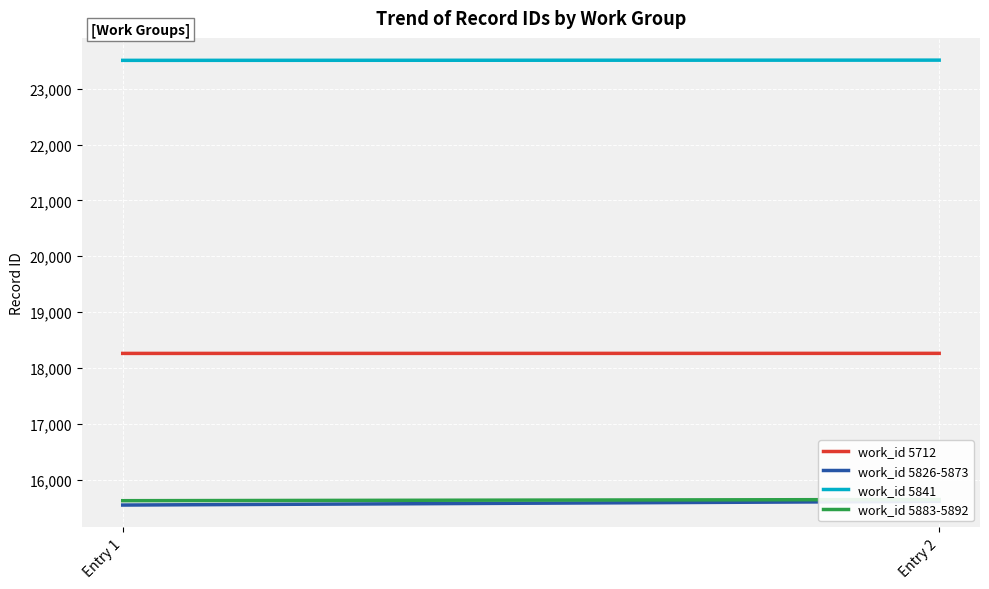

True or false: work_id 5841 has a value of 31923 at Entry 1.

False